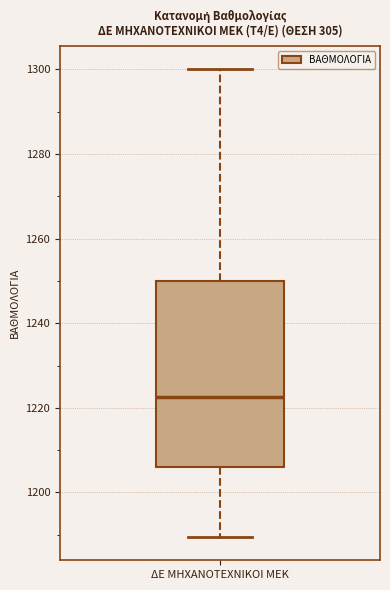

Read this box plot against the y-axis: the position of the median line, the range covered by the box, and the ends of both whiskers. The values are not printed on the chart, so give them approximately, as read against the axis.

median 1222, box 1206 to 1250, whiskers 1190 to 1300